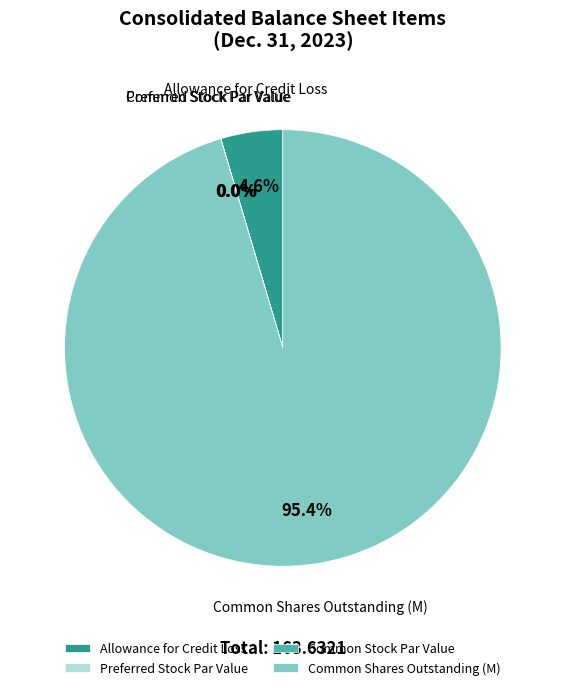

What is the total percentage of Allowance for Credit Loss and Common Shares Outstanding (M)?

100.0%